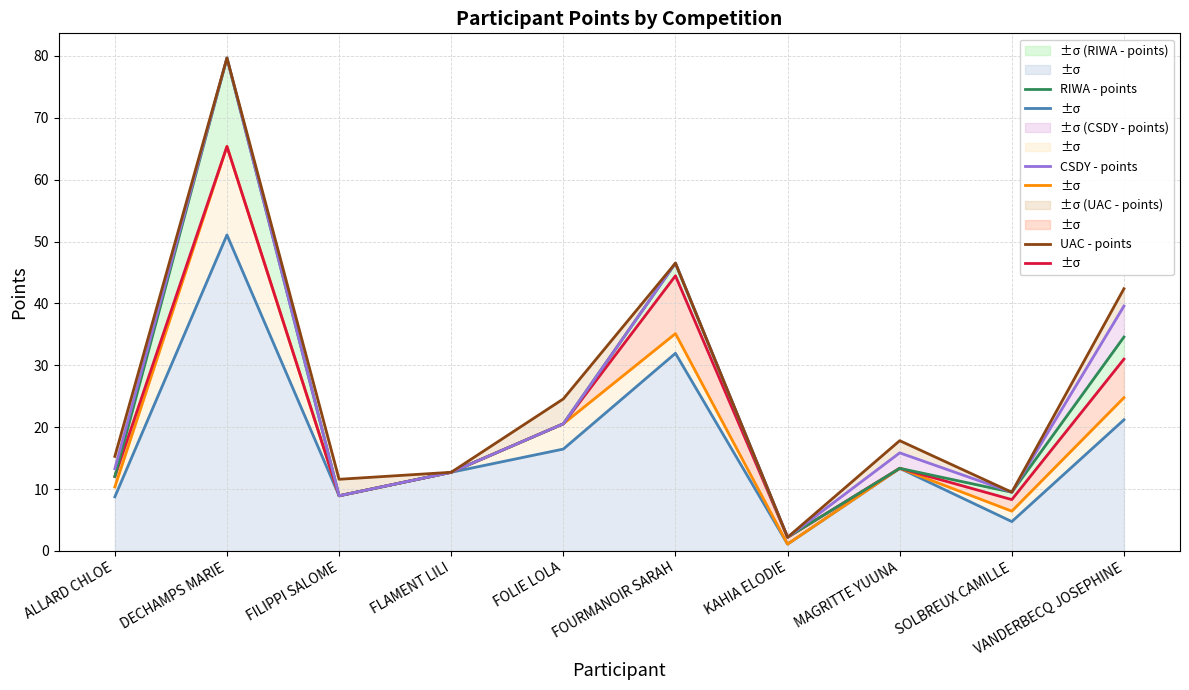

True or false: CABW - points has a value of 35.1 at FOURMANOIR SARAH.

True